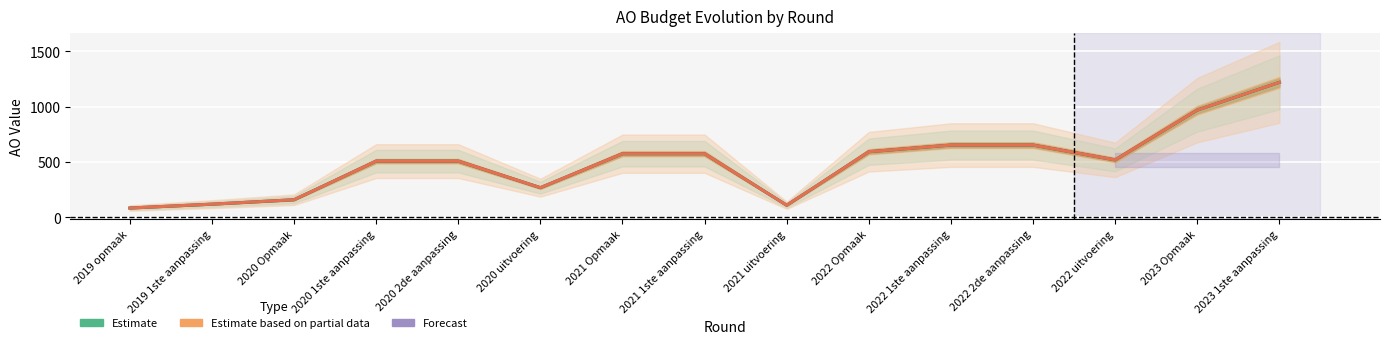

Which series changed the most between 2021 1ste aanpassing and 2023 Opmaak?

Estimate (goedgekeurd)